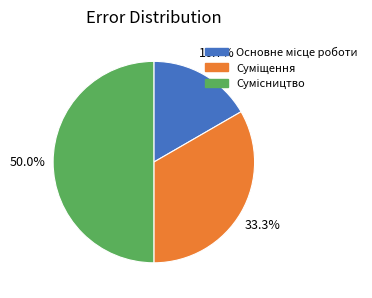

How many segments does this pie chart have?

3